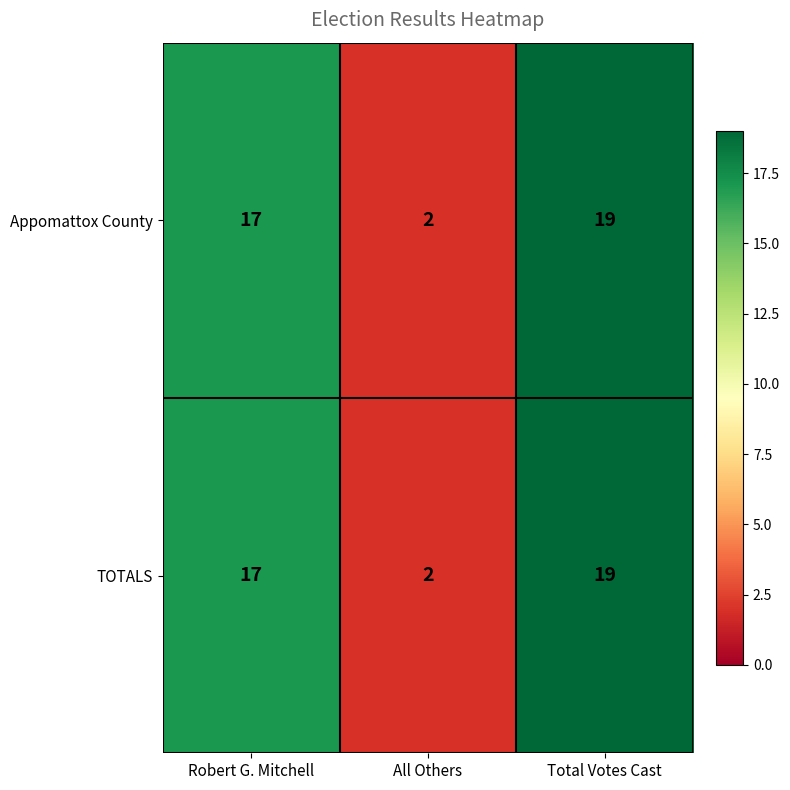

What is the total value across all series at Robert G. Mitchell?

34